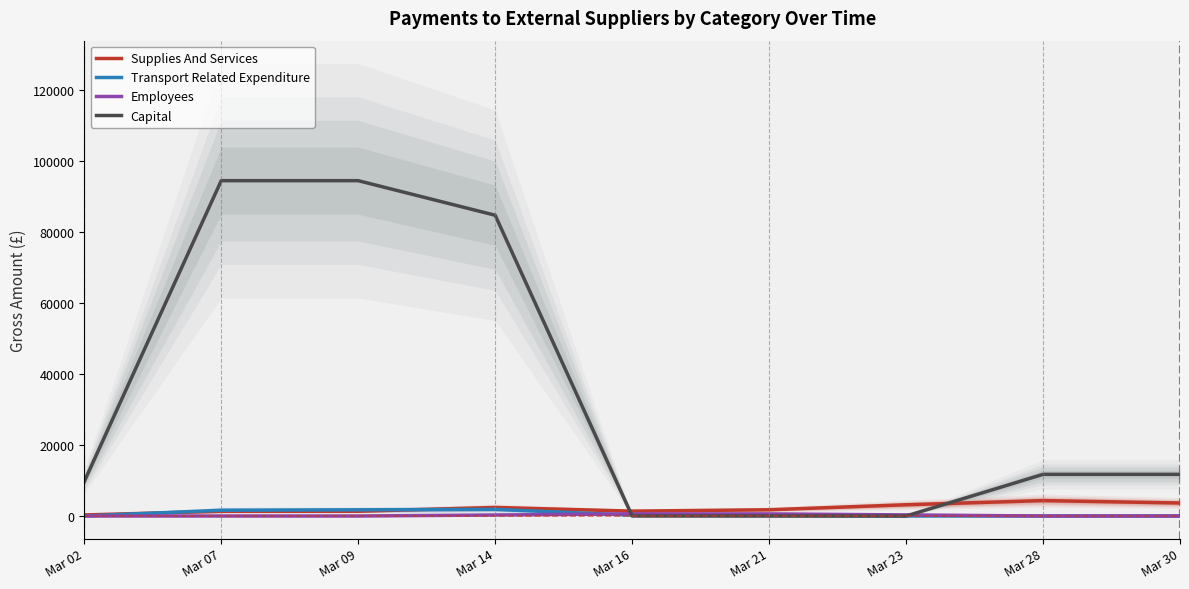

Read the Supplies And Services value at Mar 30.

3666.9